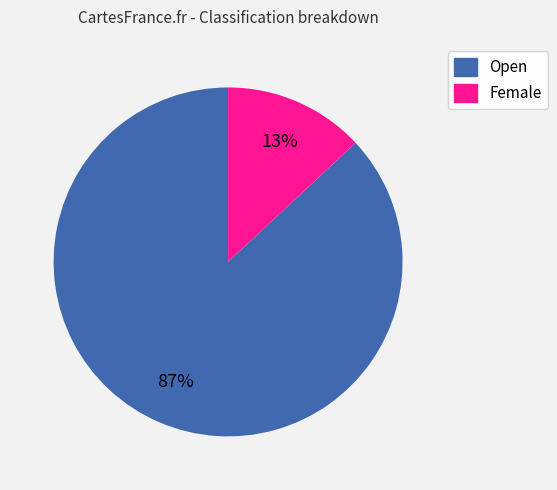

Is it true that Female is 2% of the pie?

False